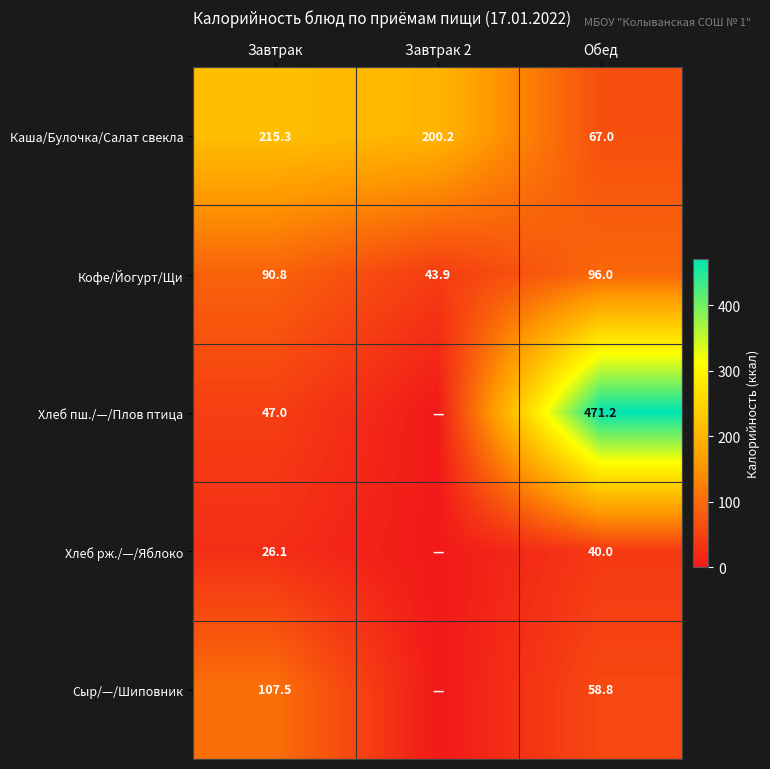

Is the value of Хлеб пш./—/Плов птица at Завтрак greater than the value of Каша/Булочка/Салат свекла at Обед?

No